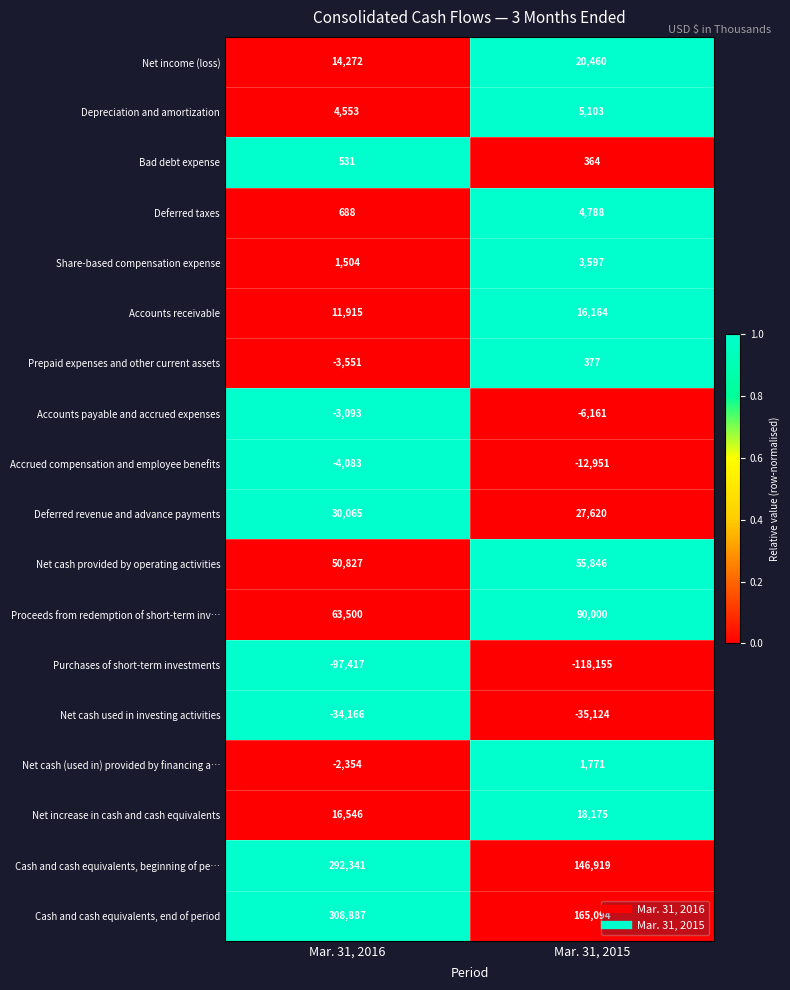

Which series has the widest spread of values?

Cash and cash equivalents, beginning of pe…